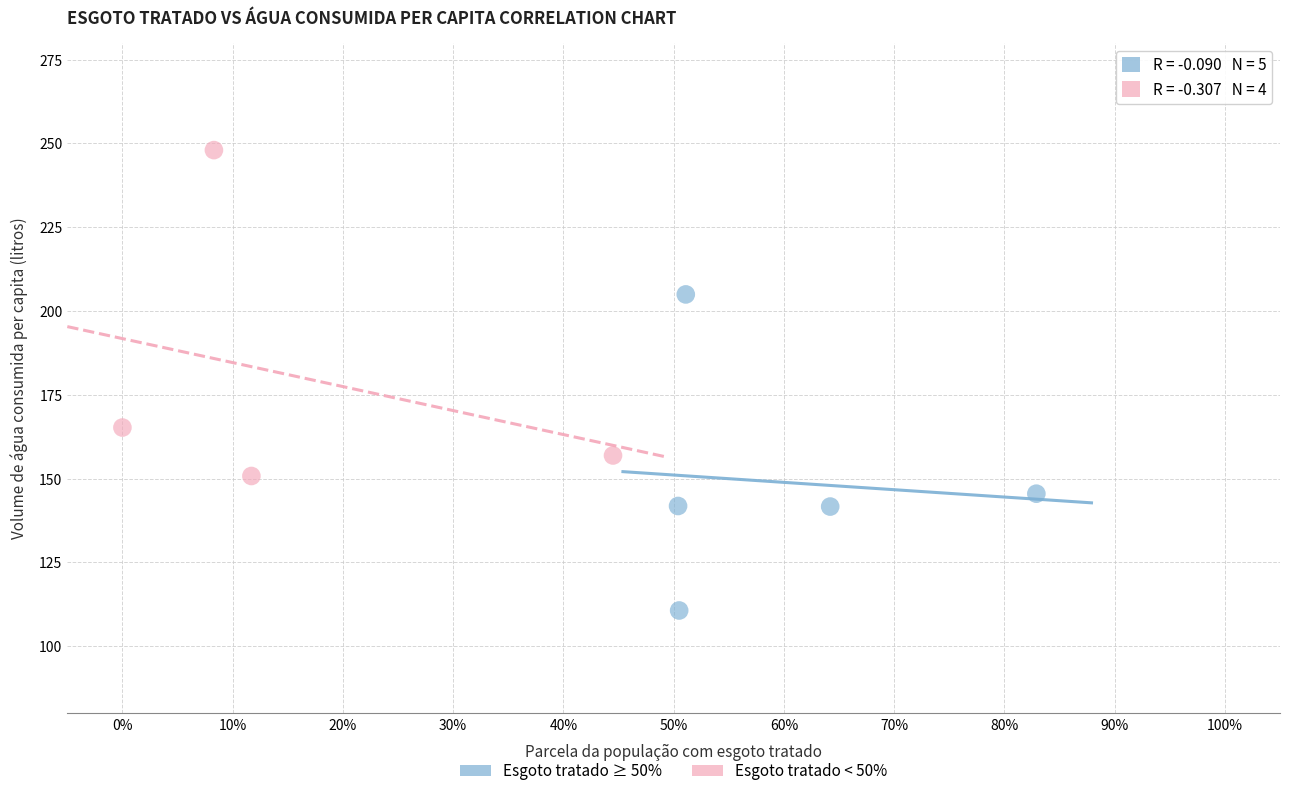

Which series reaches the maximum Y coordinate?

Esgoto tratado < 50%